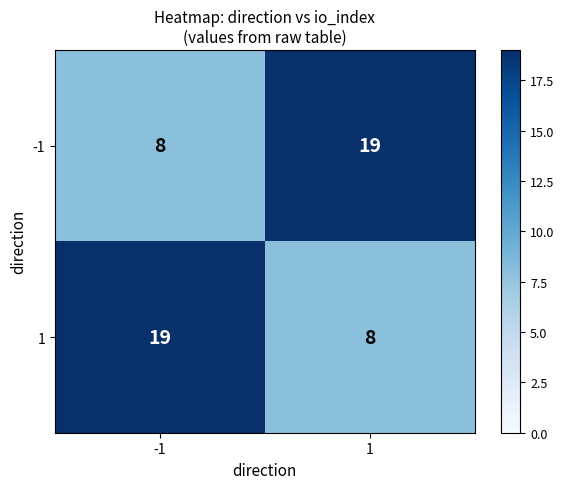

Reading left to right, what are all the values shown in this chart?

-1: -1=8	1=19
1: -1=19	1=8